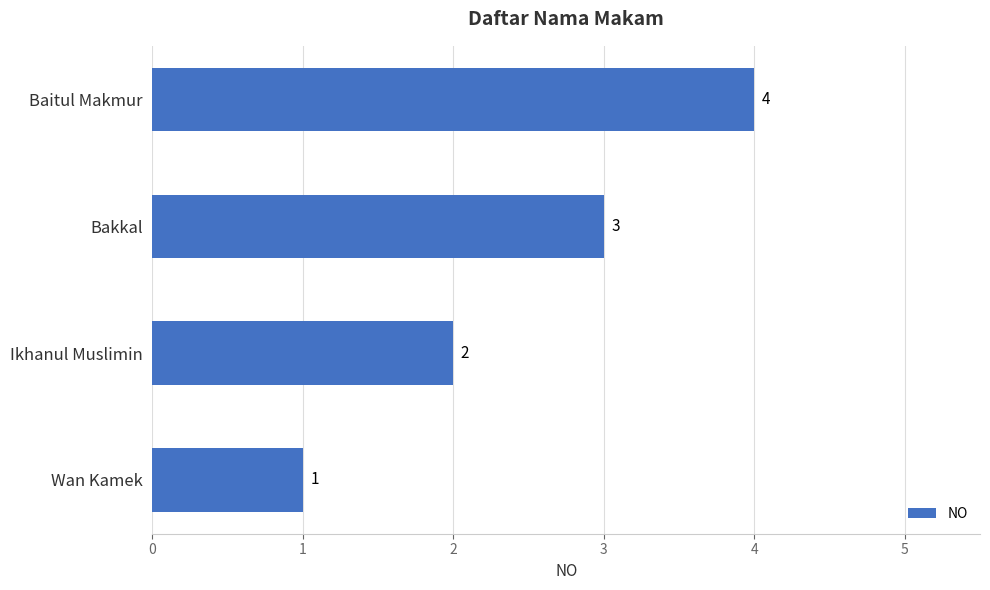

What is the smallest value displayed?

1